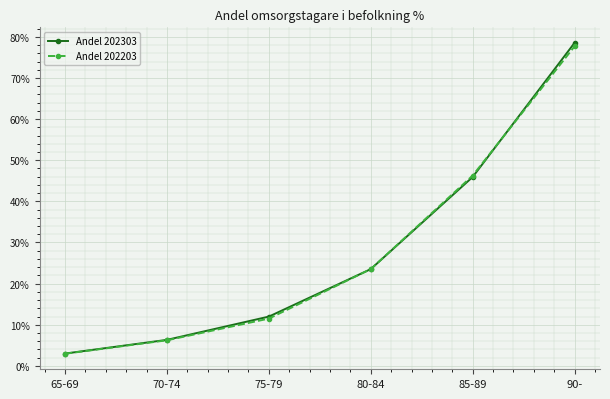

Does the chart display data point markers on the line(s)?

Yes